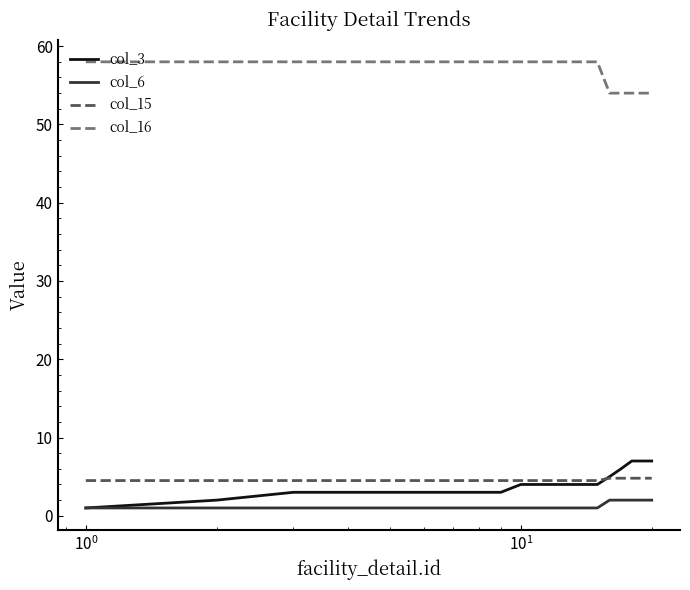

What is the highest value of the col_16 series?

58.0